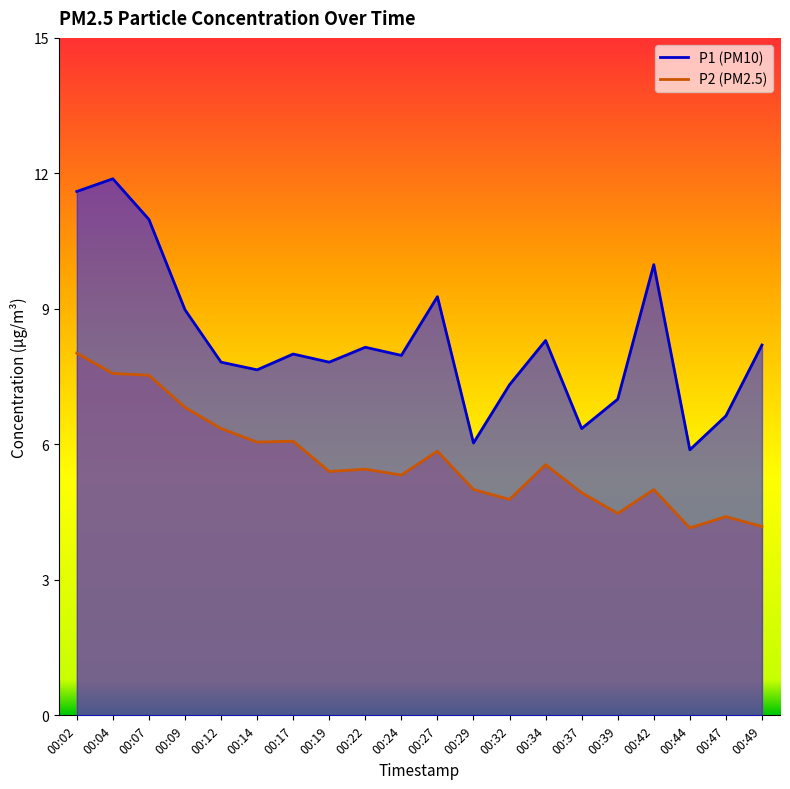

The value of P2 at 00:19 is 2.5. True or false?

False